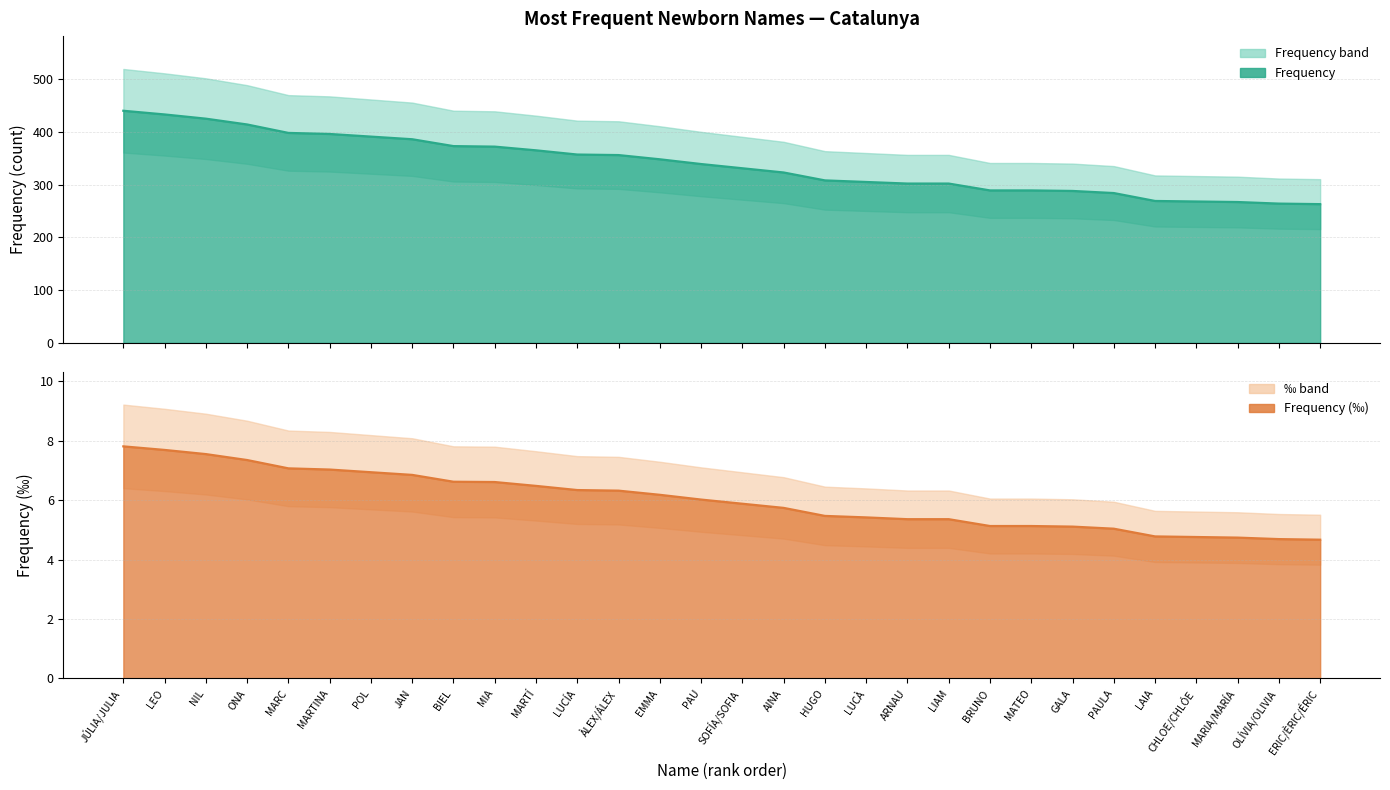

What is the label of the 6th point from the left?

MARTINA